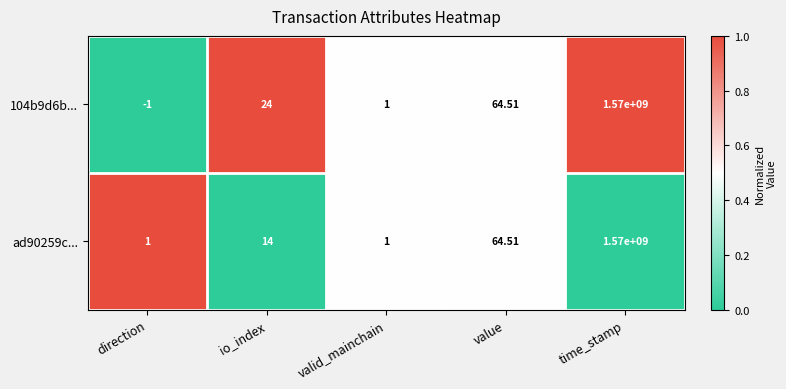

Which series has the largest total across all categories?

104b9d6b...